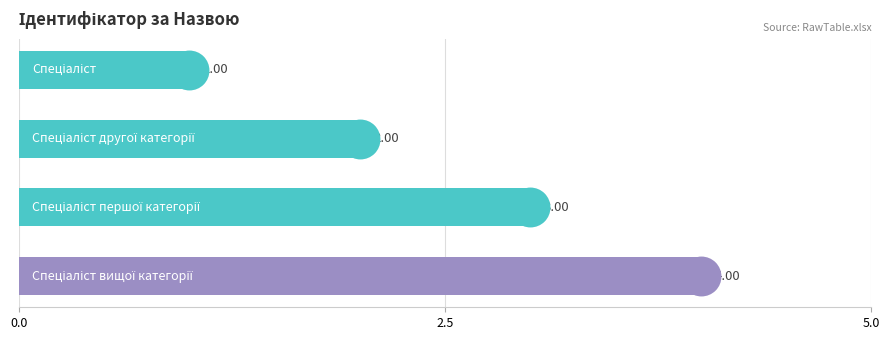

What is the change in value from 2.5 to 3?

+2